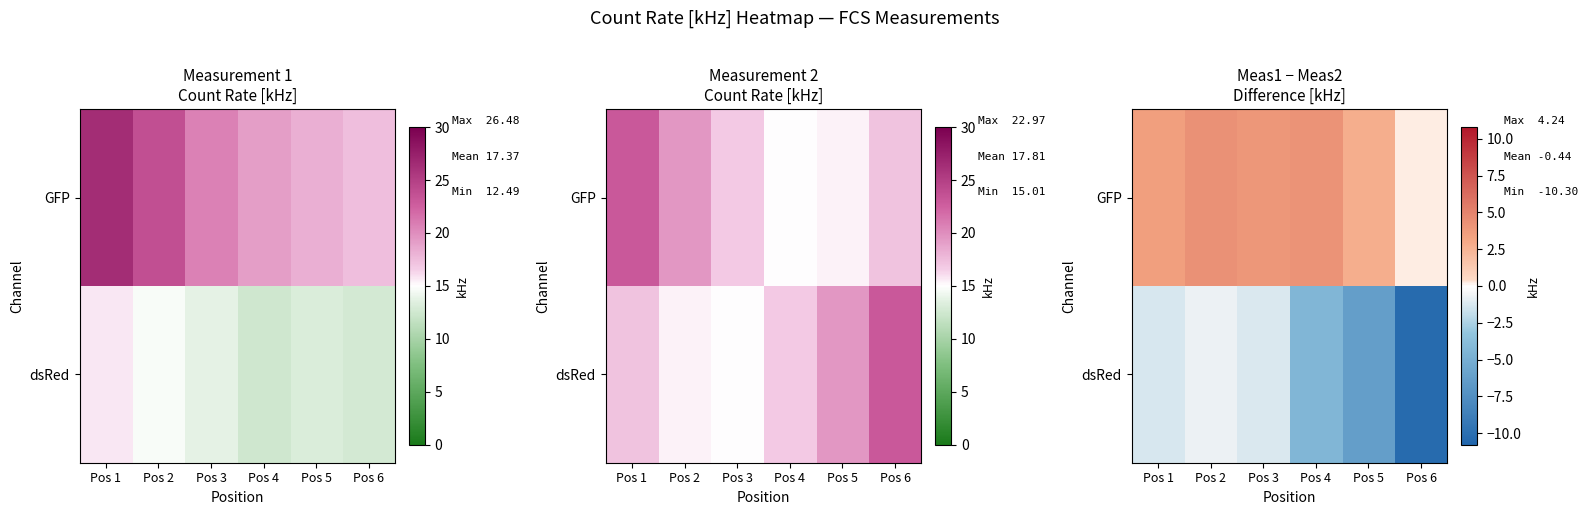

Which label corresponds to the smallest value in the chart?

Pos 6